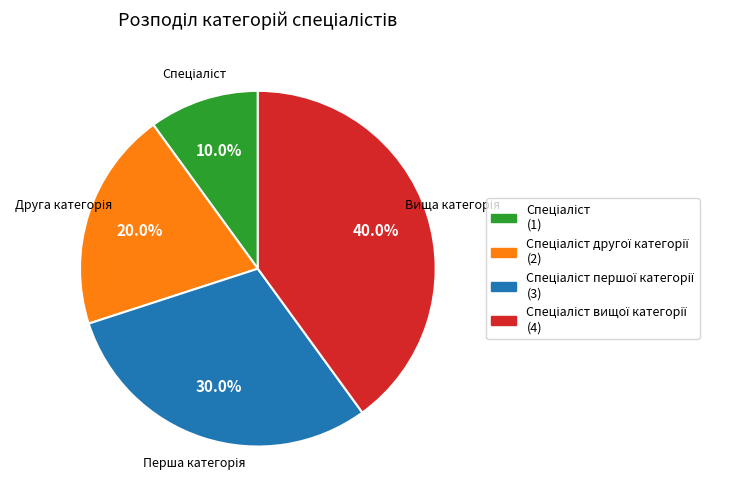

Does any single category account for the majority?

No